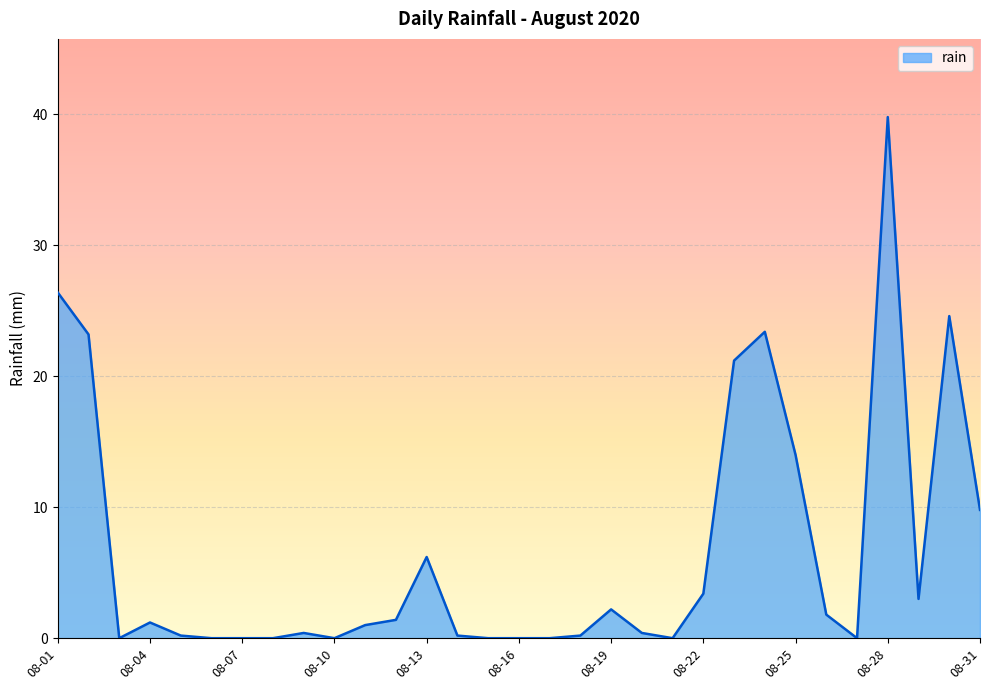

Reading left to right, extract all data points from this chart.

26.4	23.2	0.0	1.2	0.2	0.0	0.0	0.0	0.4	0.0	1.0	1.4	6.2	0.2	0.0	0.0	0.0	0.2	2.2	0.4	0.0	3.4	21.2	23.4	14.0	1.8	0.0	39.8	3.0	24.6	9.8